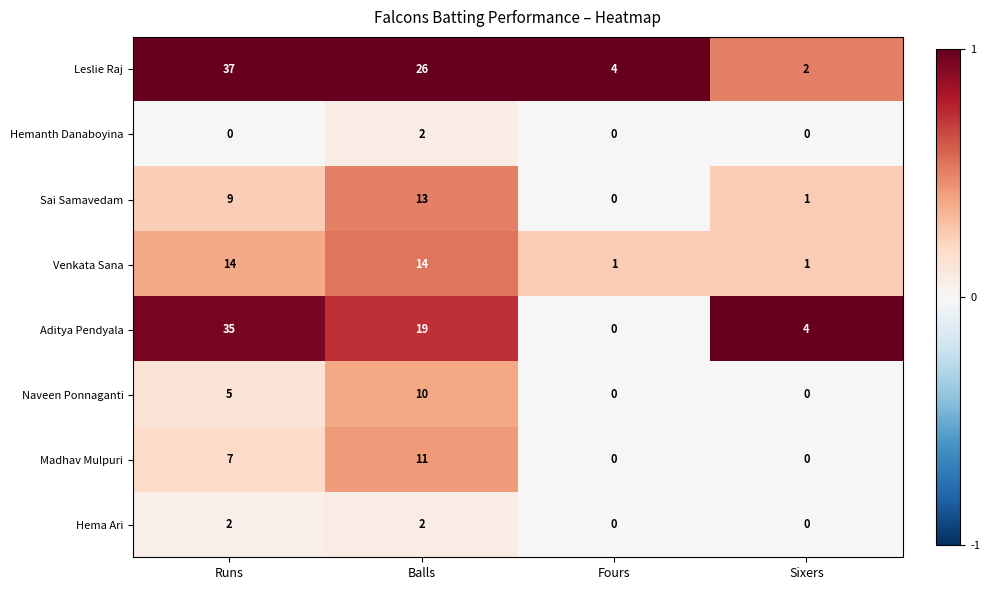

What is the difference between the highest and lowest values at Balls?

24